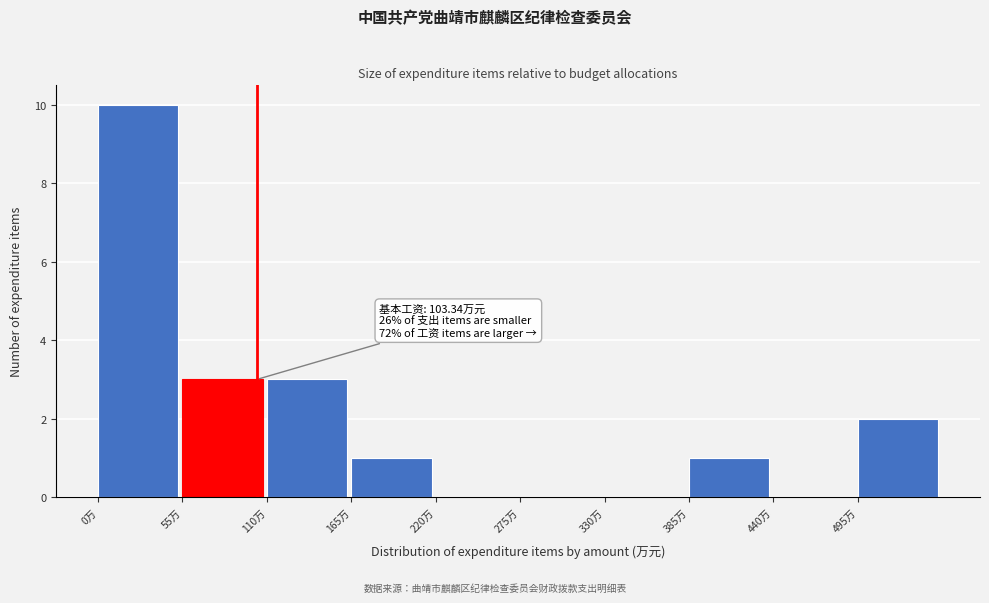

Over which range of the x-axis is the bar tallest?

0 to 55